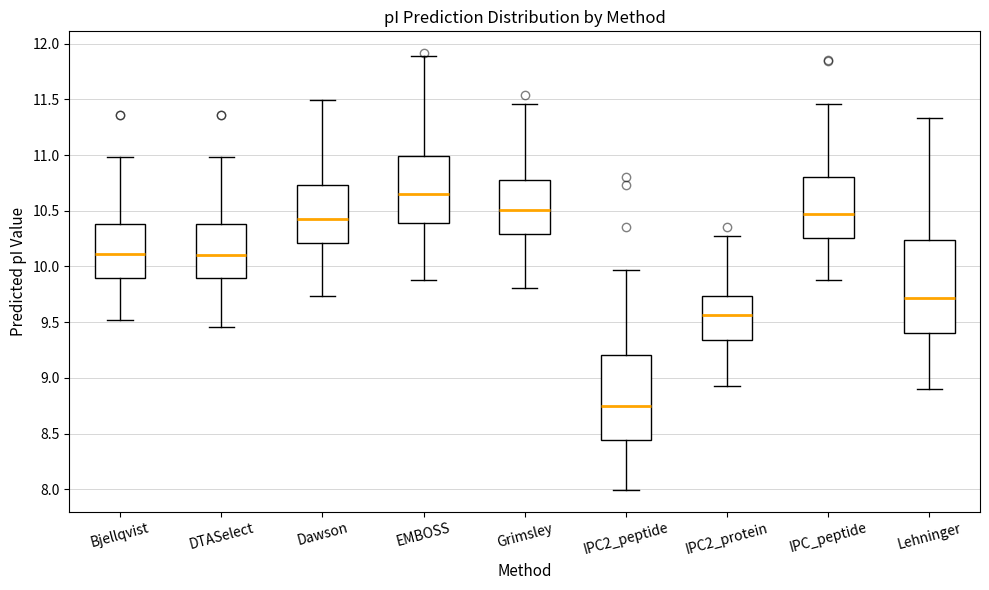

Which box is the tallest, from its lower edge to its upper edge?

Lehninger